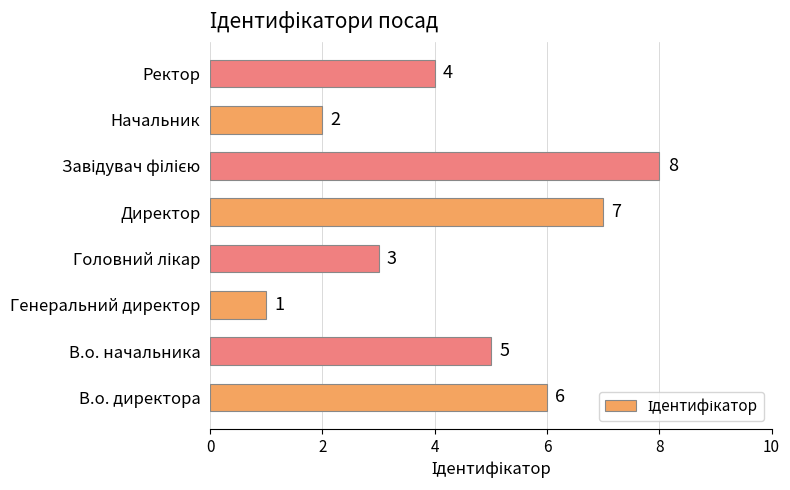

Which category has the lowest value across all series?

Генеральний директор